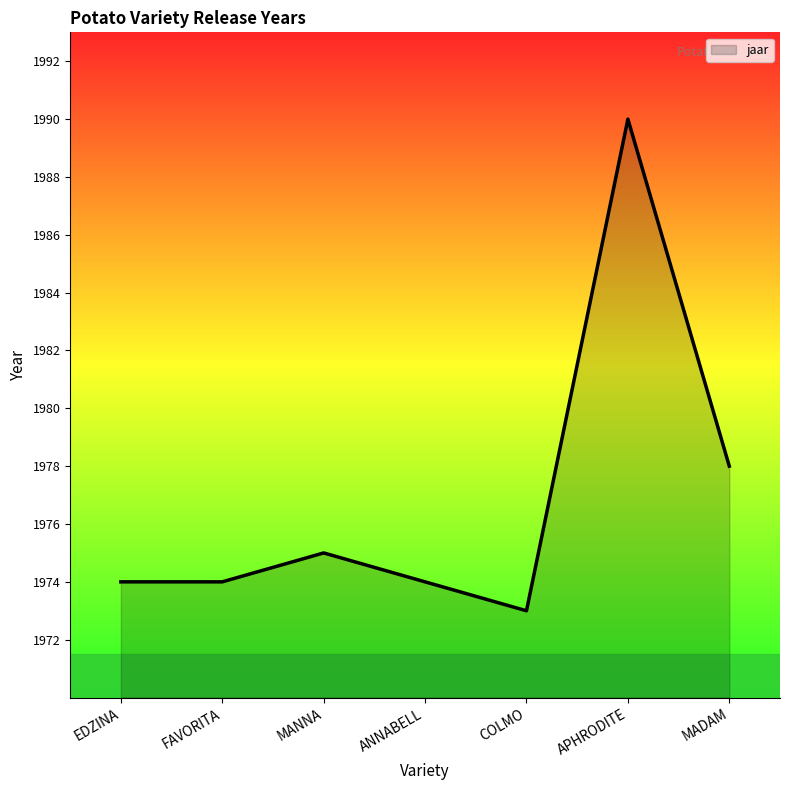

True or false: the data shows 1974 at FAVORITA.

True